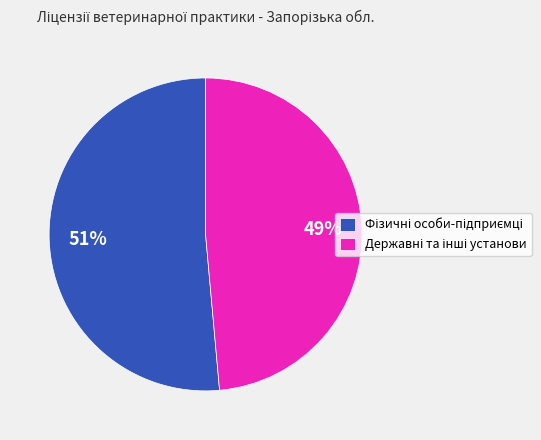

To the nearest percent, what is the average slice percentage?

50%